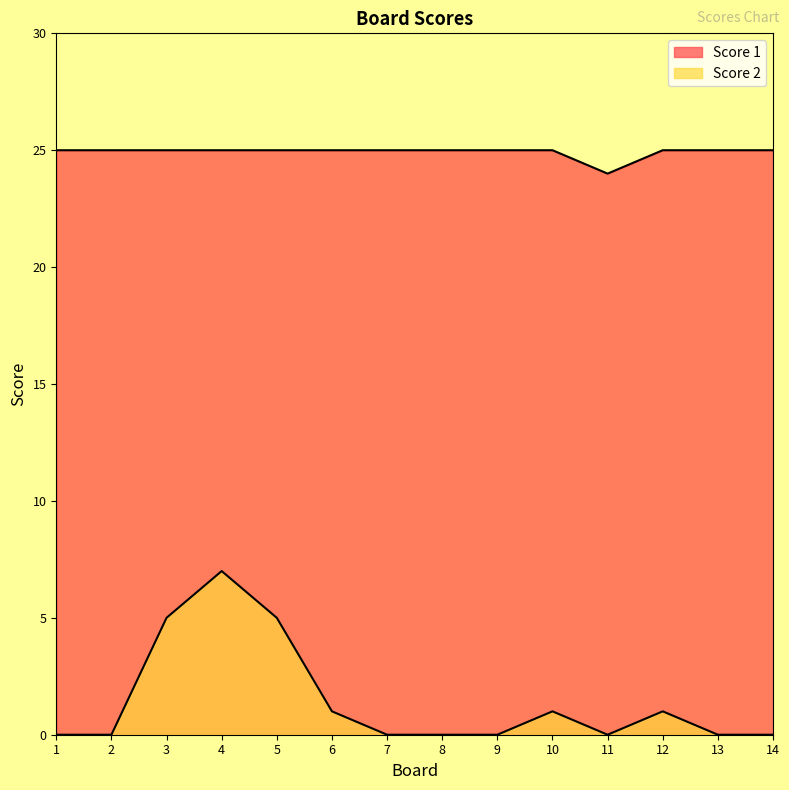

What is the difference between the highest and lowest values at 5?

20